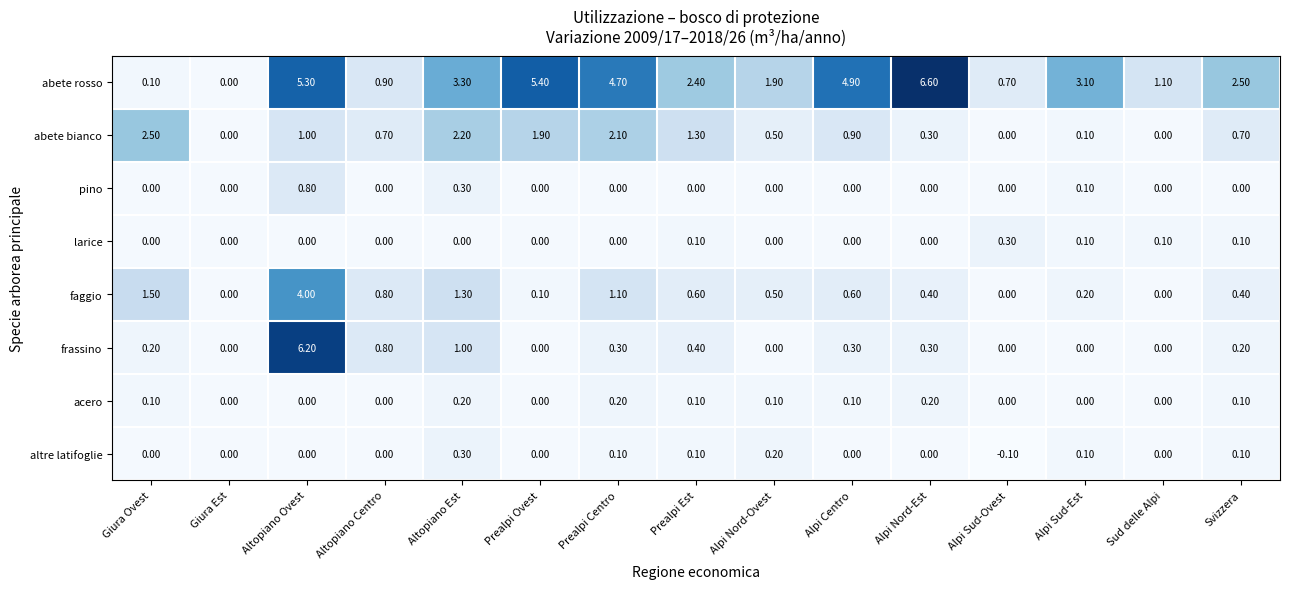

At which category does the chart reach its minimum across all series?

Alpi Sud-Ovest